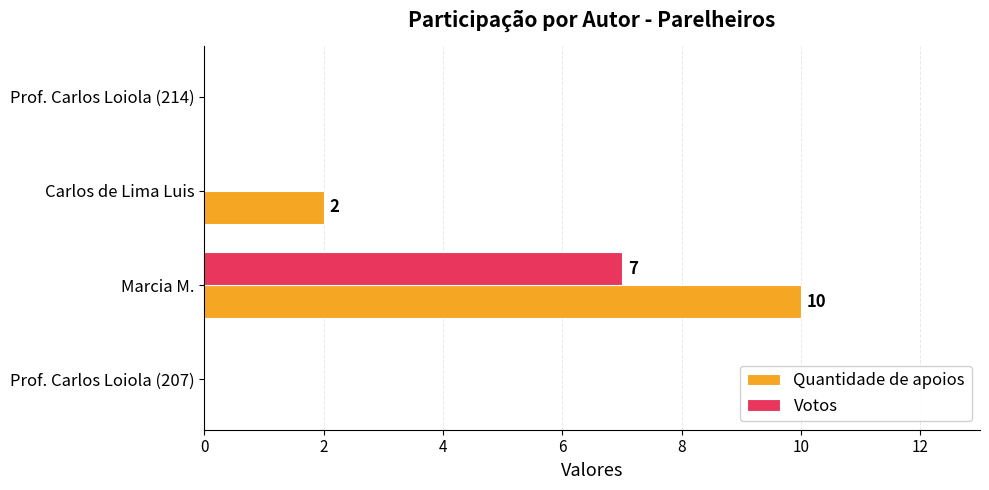

The Quantidade de apoios series shows 3 at Carlos de Lima Luis. True or false?

False